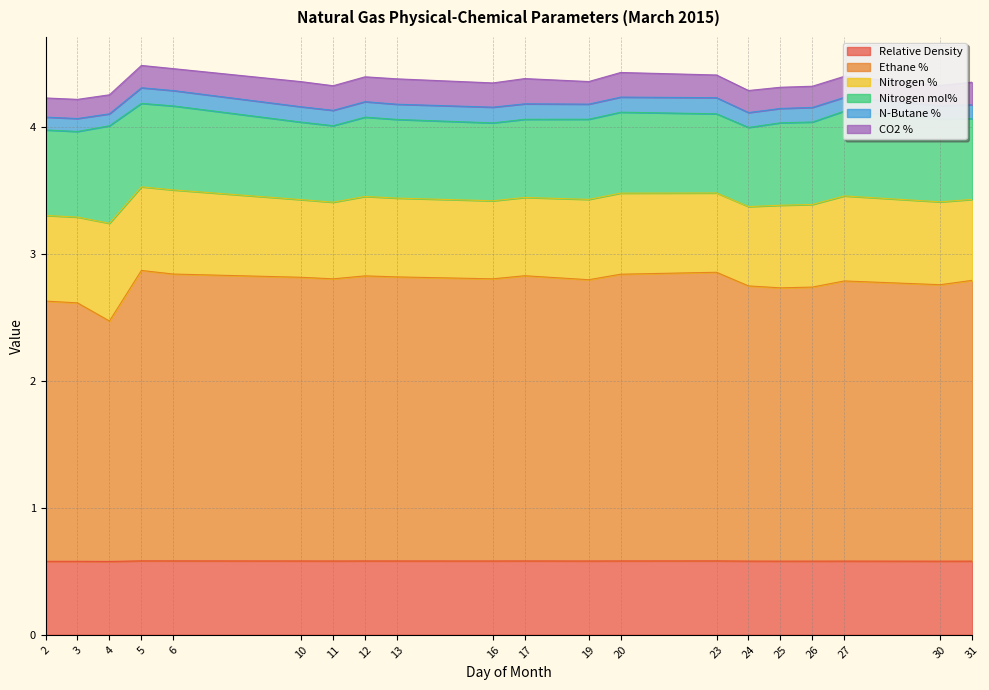

Is the value of N-Butane % at 31 greater than the value of CO2 % at 6?

No